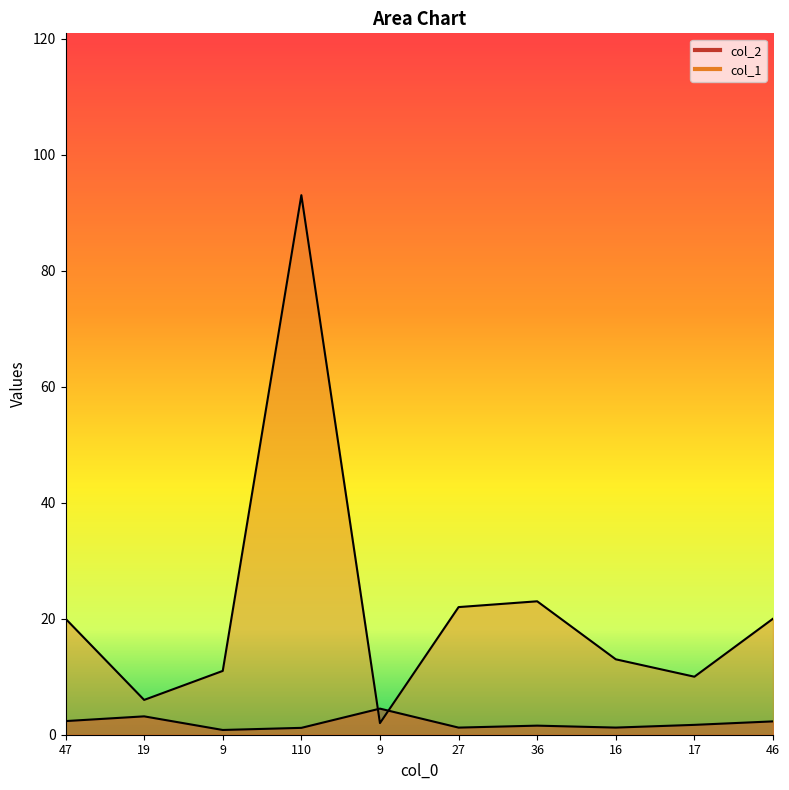

True or false: col_2 has a value of 4.5 at 9.

True